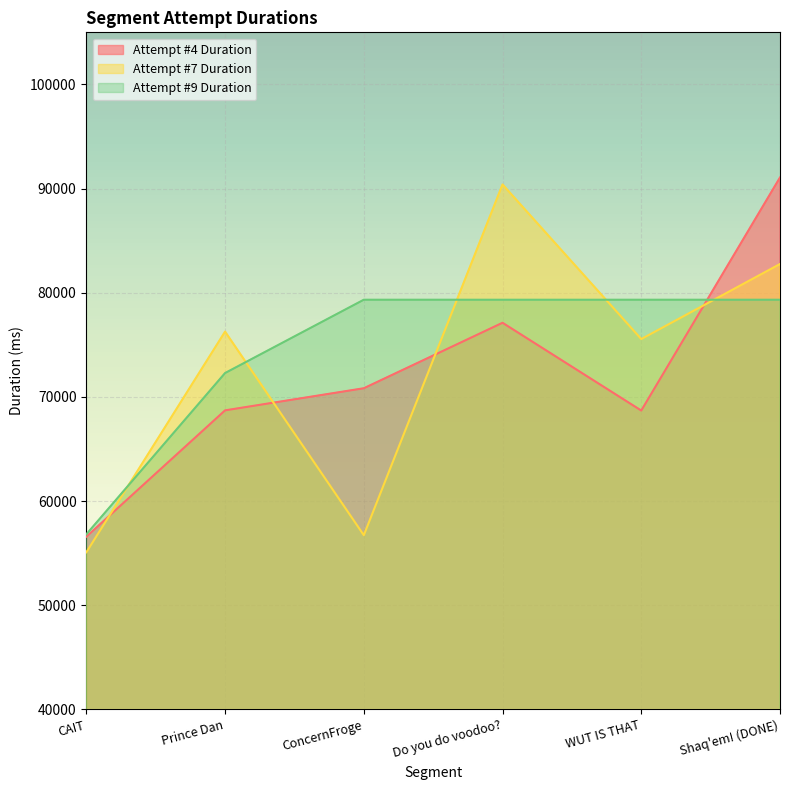

At Prince Dan, list the series in order from largest to smallest.

Attempt #7 Duration, Attempt #9 Duration, Attempt #4 Duration